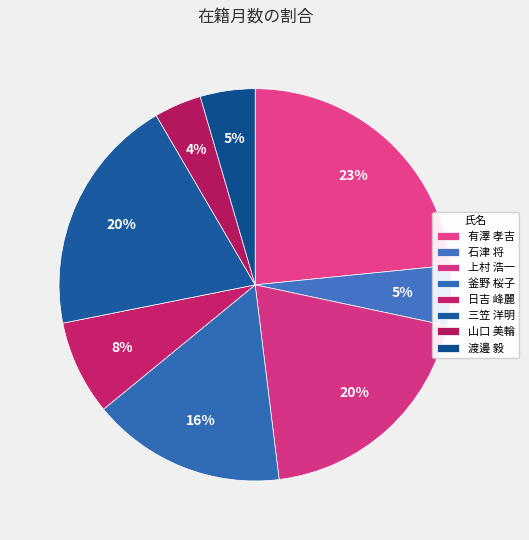

To the nearest percent, what is the average slice percentage?

12%